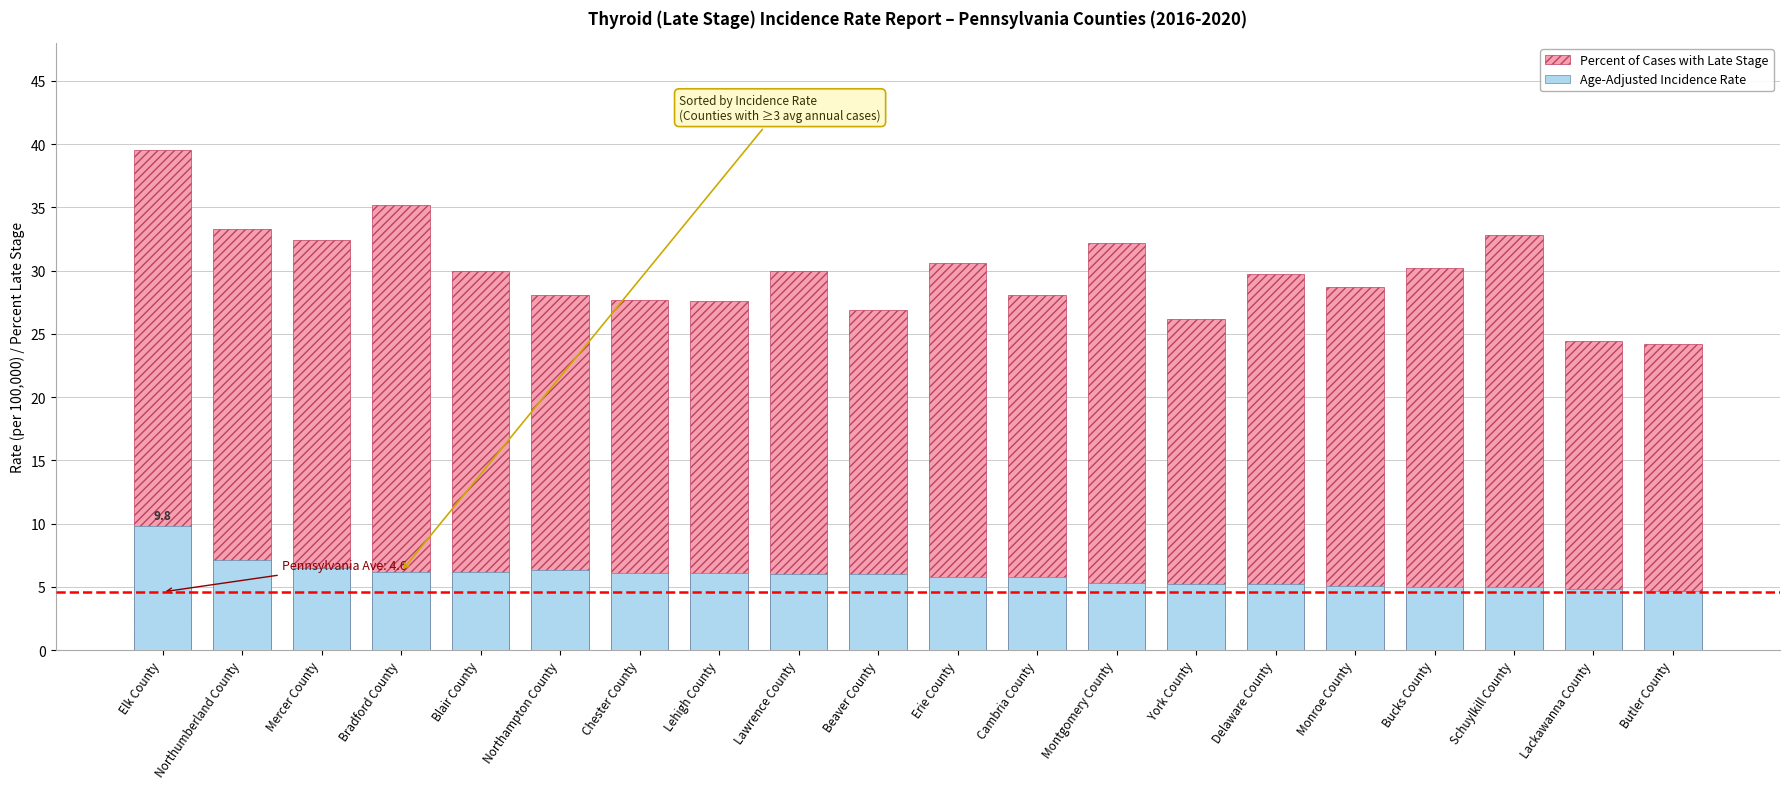

Count the number of data series in this chart.

2